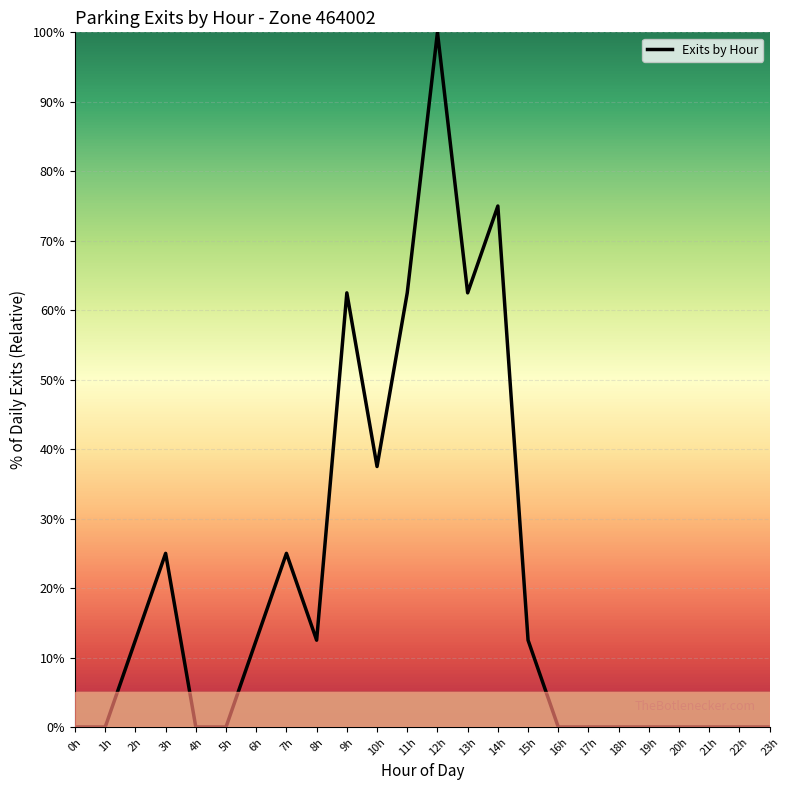

The chart shows a value of 100.0 at 12h. True or false?

True